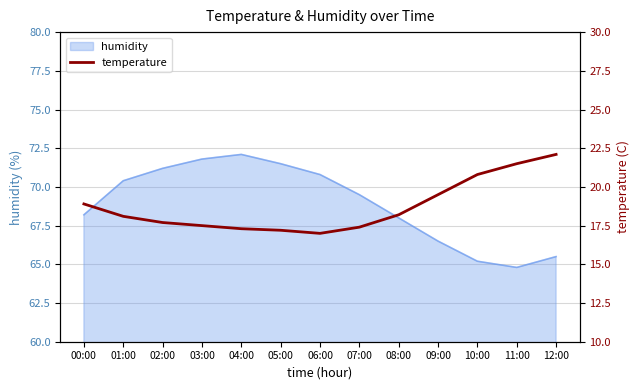

What is the maximum value shown in the chart?

22.1